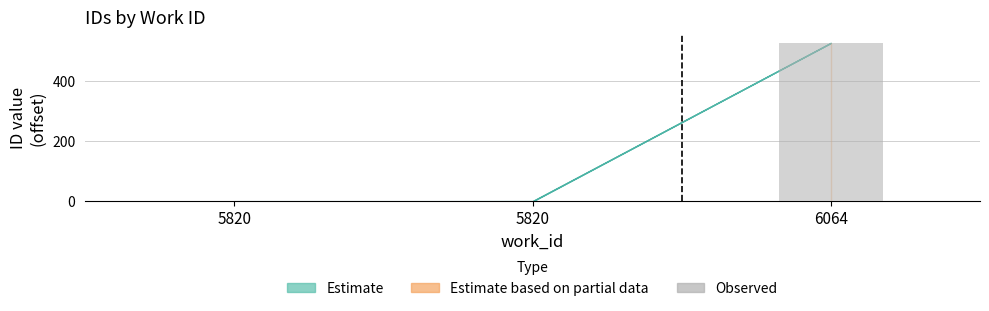

Are the bars horizontal?

No